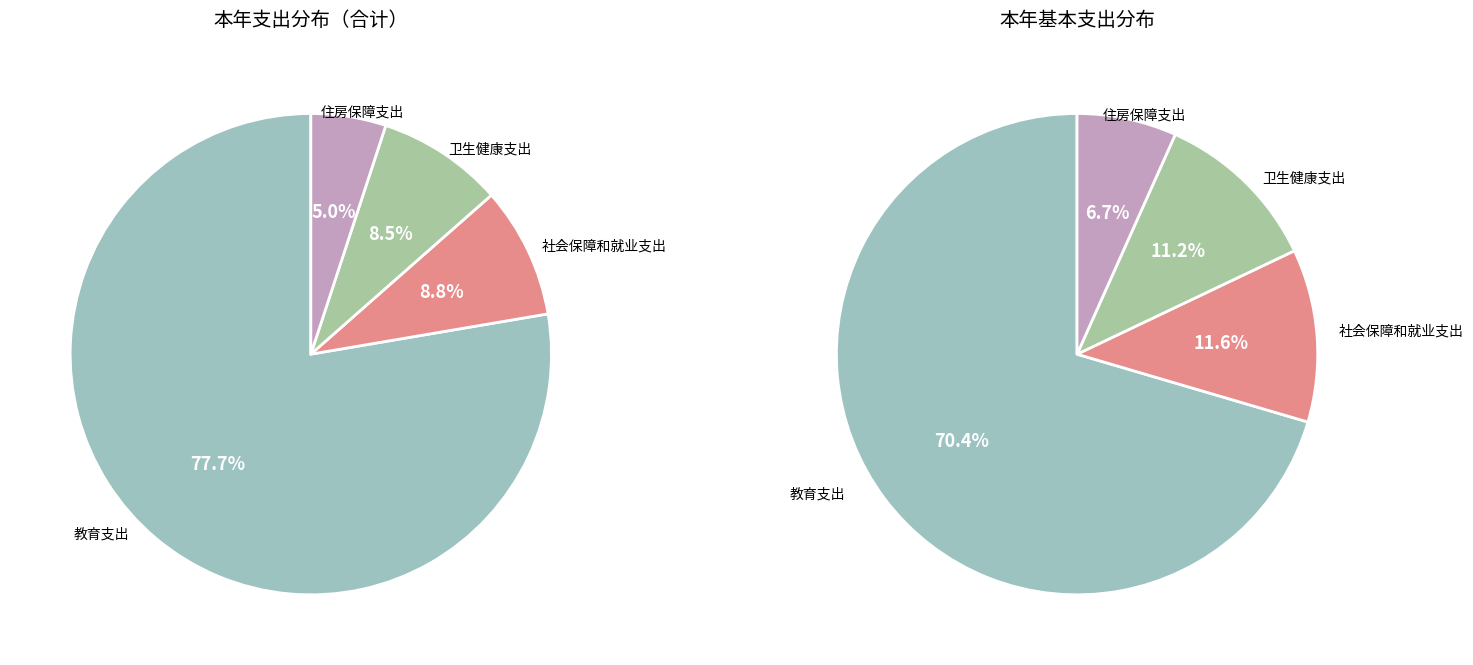

What is the smallest slice in the pie chart?

住房保障支出